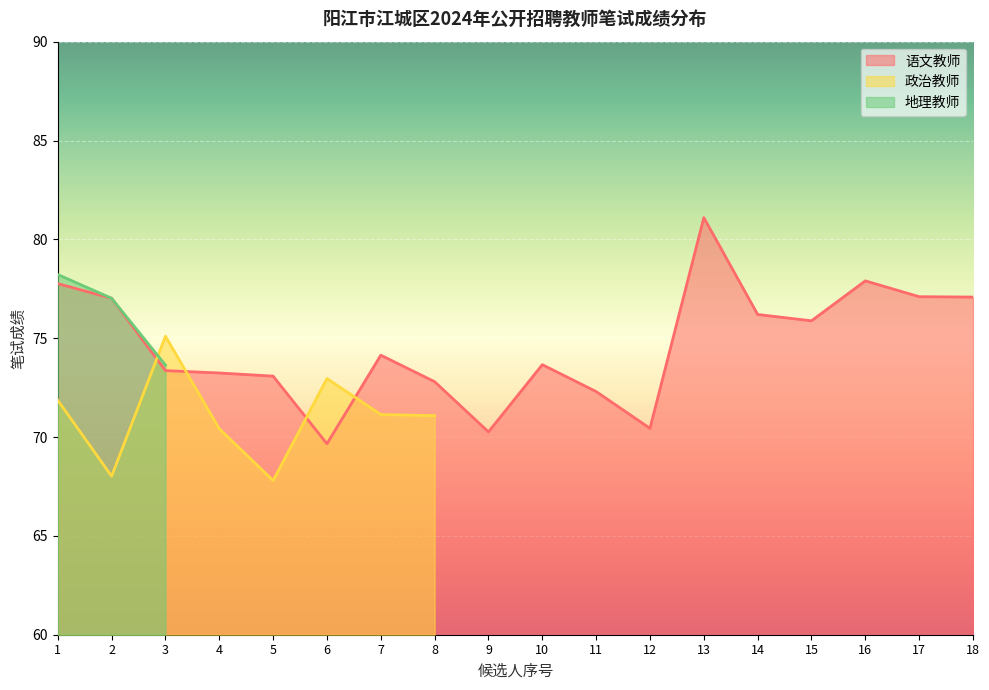

Is it true that 语文教师 equals 103.4 at 4?

False